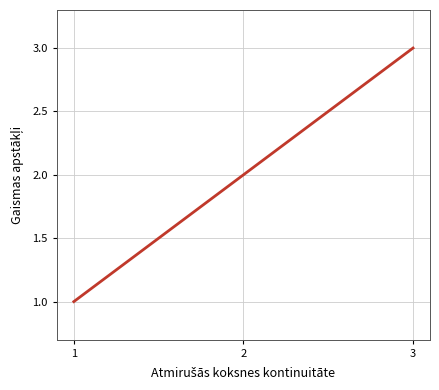

The value at 2 is 2. True or false?

True